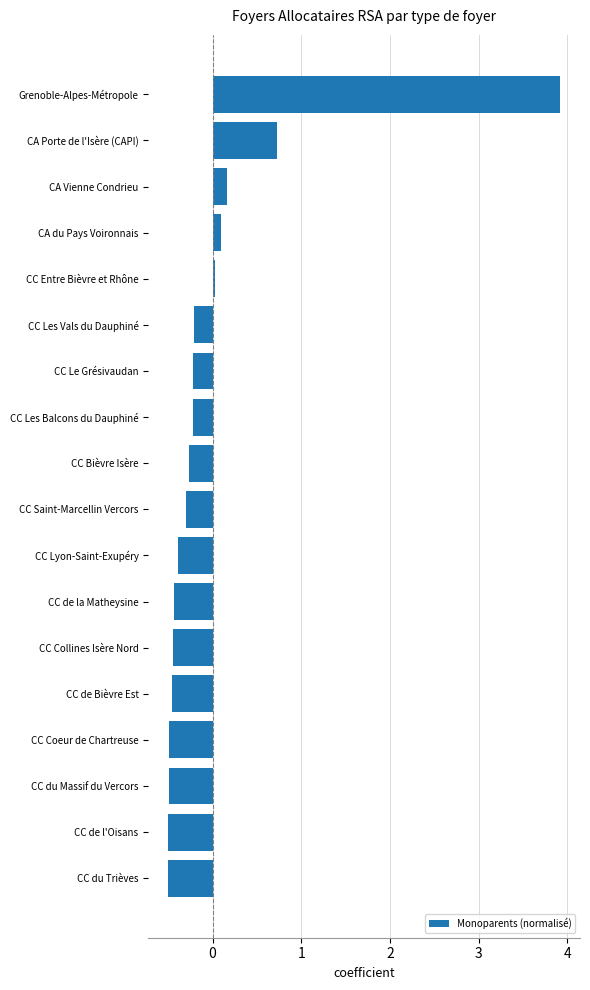

Between CA Porte de l'Isère (CAPI) and CC Coeur de Chartreuse, which is larger?

CA Porte de l'Isère (CAPI)